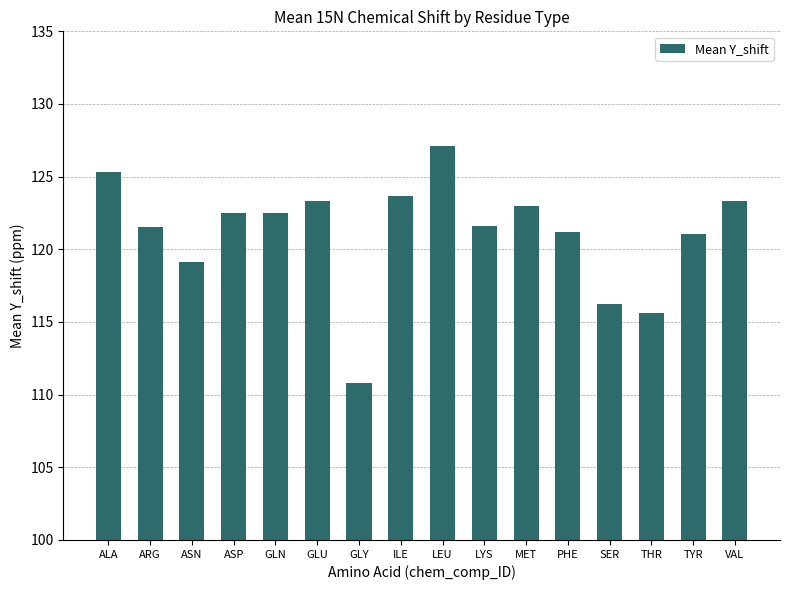

Approximately how many times larger is the value at ILE compared to TYR?

1.0